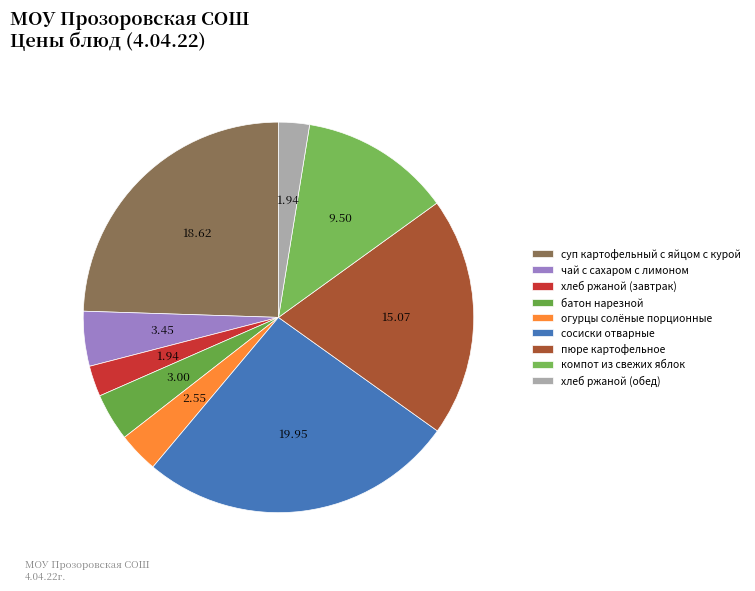

What is the smallest slice in the pie chart?

хлеб ржаной (завтрак)